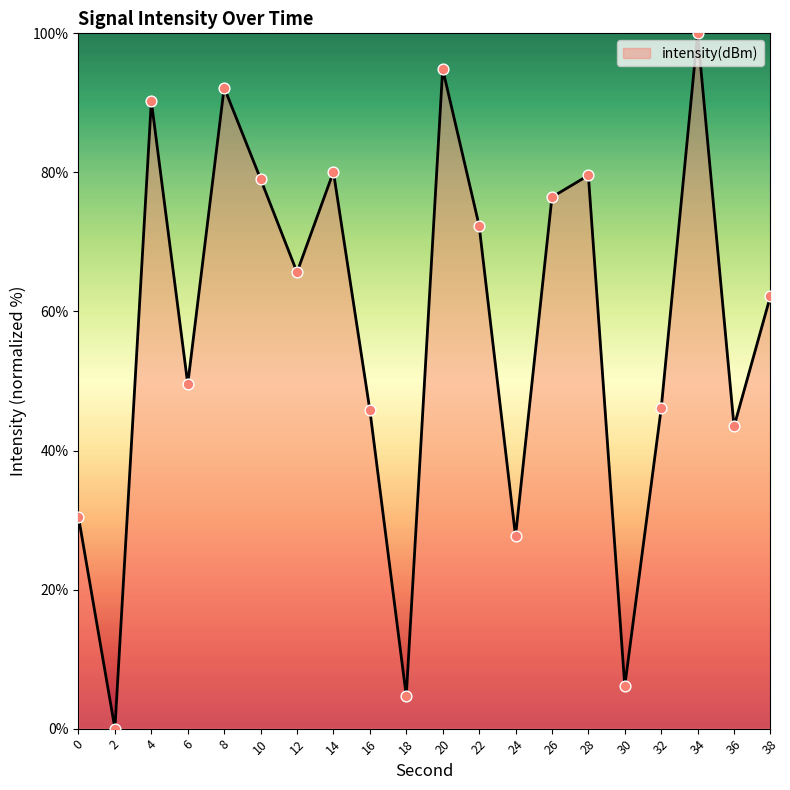

Which has a higher value, 14 or 32?

14